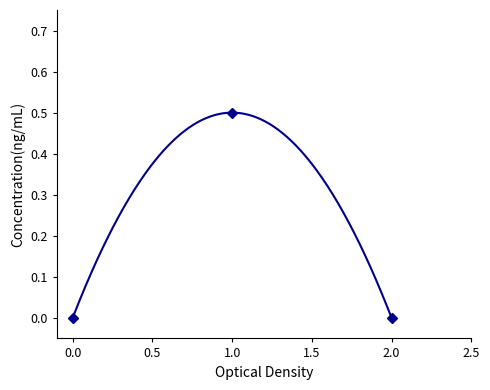

What is the difference between the maximum and minimum values?

0.5